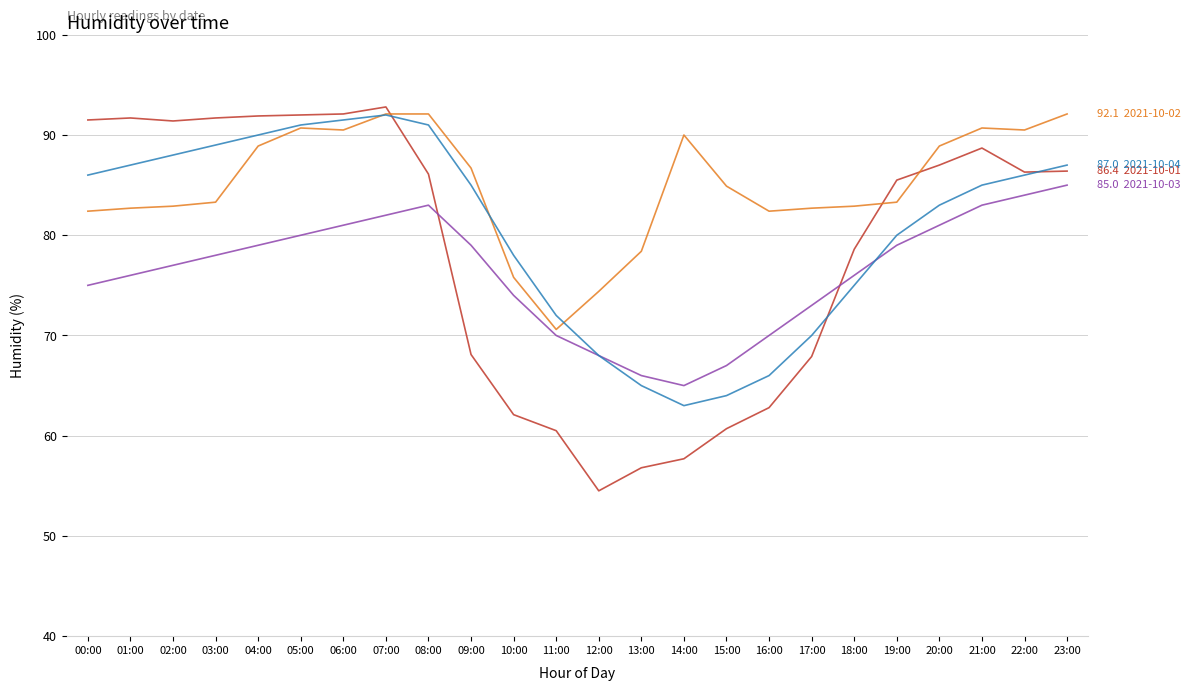

What is the difference between the highest and lowest values at 12:00?

19.9